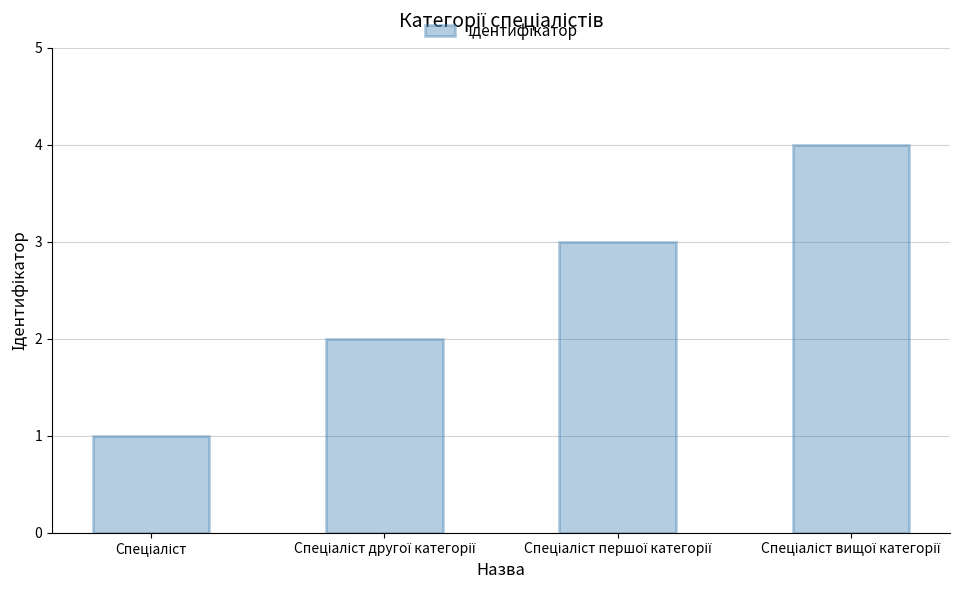

Does the chart contain any negative values?

No